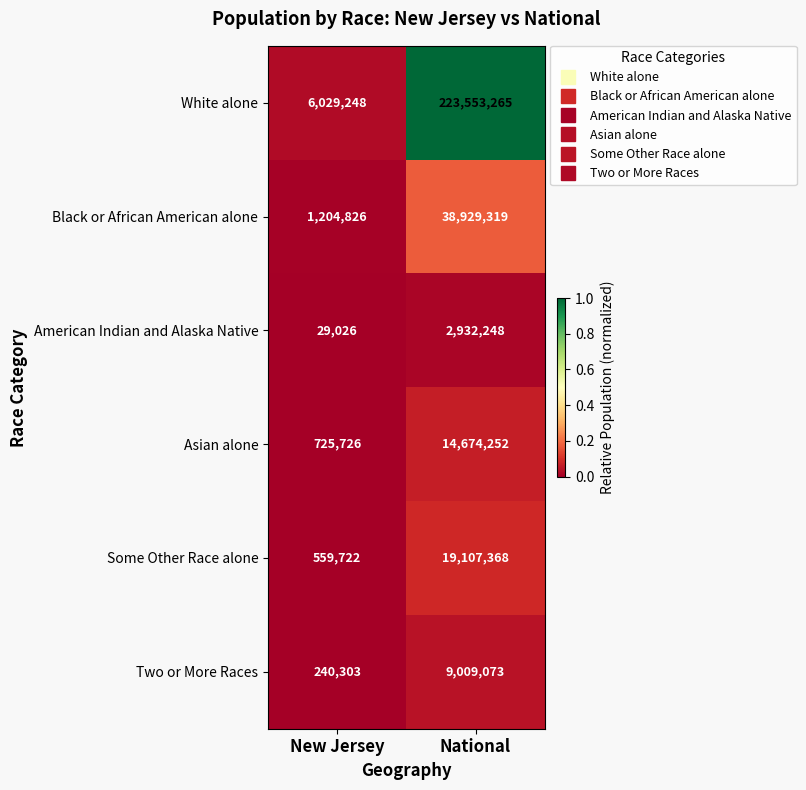

True or false: White alone has a value of 1219320 at New Jersey.

False